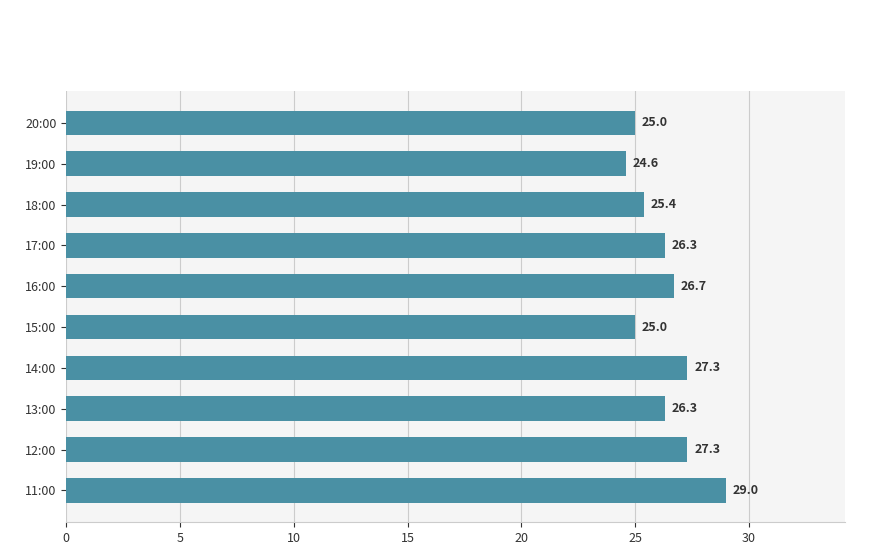

What is the difference between the maximum and second lowest values?

4.0